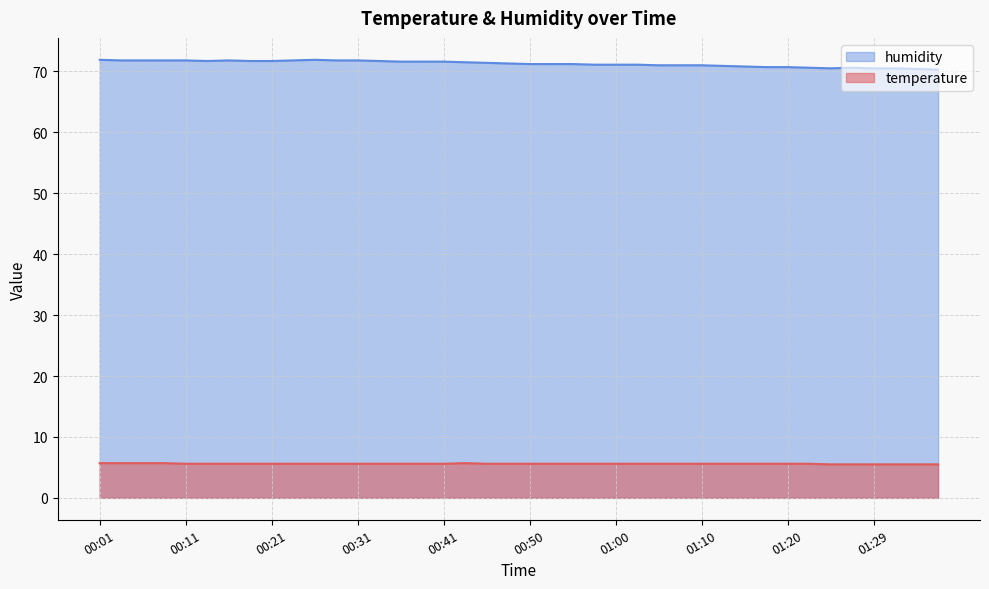

Reading left to right, extract all data points from this chart.

temperature: 5.7	5.7	5.7	5.7	5.6	5.6	5.6	5.6	5.6	5.6	5.6	5.6	5.6	5.6	5.6	5.6	5.6	5.7	5.6	5.6	5.6	5.6	5.6	5.6	5.6	5.6	5.6	5.6	5.6	5.6	5.6	5.6	5.6	5.6	5.5	5.5	5.5	5.5	5.5	5.5
humidity: 71.9	71.8	71.8	71.8	71.8	71.7	71.8	71.7	71.7	71.8	71.9	71.8	71.8	71.7	71.6	71.6	71.6	71.5	71.4	71.3	71.2	71.2	71.2	71.1	71.1	71.1	71.0	71.0	71.0	70.9	70.8	70.7	70.7	70.6	70.5	70.6	70.5	70.5	70.4	70.3